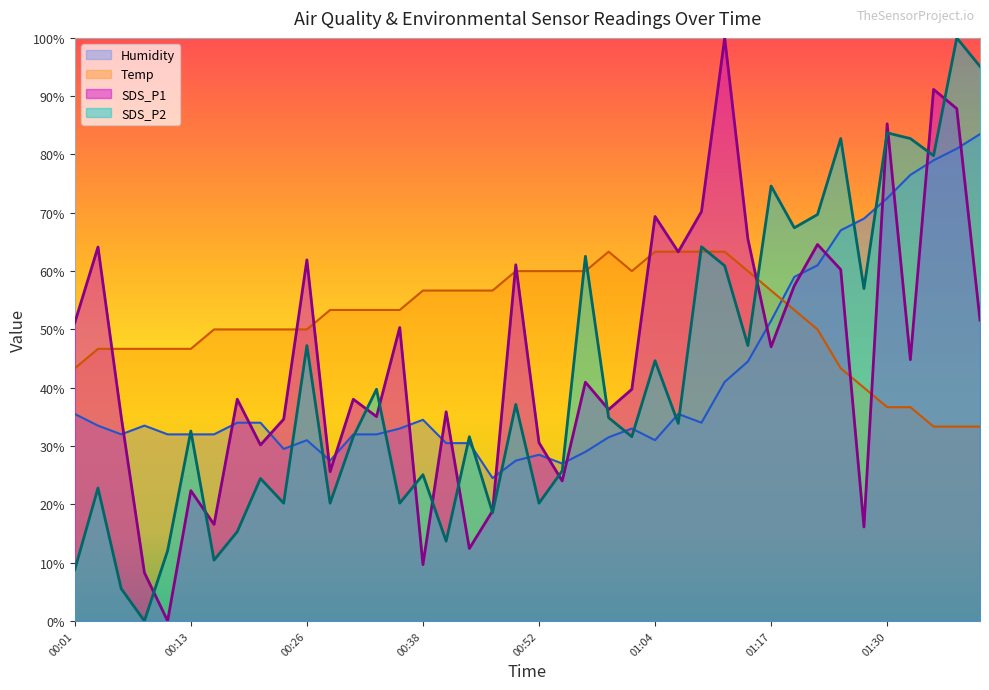

Reading left to right, extract all data points from this chart.

SDS_P1: 00:01=51.2	00:03=64.1	00:06=35.0	00:08=8.3	00:11=0.0	00:13=22.4	00:16=16.6	00:18=38.0	00:21=30.2	00:23=34.6	00:26=61.9	00:28=25.6	00:31=38.0	00:33=35.0	00:36=50.3	00:38=9.7	00:41=35.9	00:44=12.4	00:47=18.9	00:49=61.1	00:52=30.6	00:54=24.0	00:57=40.9	00:59=36.3	01:02=39.7	01:04=69.4	01:07=63.3	01:10=70.2	01:12=100.0	01:15=65.5	01:17=47.0	01:20=57.5	01:22=64.6	01:25=60.3	01:28=16.1	01:30=85.3	01:33=44.8	01:35=91.2	01:38=87.9	01:40=51.6
SDS_P2: 00:01=8.8	00:03=22.8	00:06=5.5	00:08=0.0	00:11=12.1	00:13=32.6	00:16=10.4	00:18=15.3	00:21=24.4	00:23=20.2	00:26=47.2	00:28=20.2	00:31=31.6	00:33=39.7	00:36=20.2	00:38=25.1	00:41=13.7	00:44=31.6	00:47=18.6	00:49=37.1	00:52=20.2	00:54=25.7	00:57=62.5	00:59=34.9	01:02=31.6	01:04=44.6	01:07=33.9	01:10=64.2	01:12=60.9	01:15=47.2	01:17=74.6	01:20=67.4	01:22=69.7	01:25=82.7	01:28=57.0	01:30=83.7	01:33=82.7	01:35=79.8	01:38=100.0	01:40=95.1
Humidity: 00:01=35.5	00:03=33.5	00:06=32.0	00:08=33.5	00:11=32.0	00:13=32.0	00:16=32.0	00:18=34.0	00:21=34.0	00:23=29.5	00:26=31.0	00:28=27.5	00:31=32.0	00:33=32.0	00:36=33.0	00:38=34.5	00:41=30.5	00:44=30.5	00:47=24.5	00:49=27.5	00:52=28.5	00:54=27.0	00:57=29.0	00:59=31.5	01:02=33.0	01:04=31.0	01:07=35.5	01:10=34.0	01:12=41.0	01:15=44.5	01:17=51.5	01:20=59.0	01:22=61.0	01:25=67.0	01:28=69.0	01:30=72.5	01:33=76.5	01:35=79.0	01:38=81.0	01:40=83.5
Temp: 00:01=43.3	00:03=46.7	00:06=46.7	00:08=46.7	00:11=46.7	00:13=46.7	00:16=50.0	00:18=50.0	00:21=50.0	00:23=50.0	00:26=50.0	00:28=53.3	00:31=53.3	00:33=53.3	00:36=53.3	00:38=56.7	00:41=56.7	00:44=56.7	00:47=56.7	00:49=60.0	00:52=60.0	00:54=60.0	00:57=60.0	00:59=63.3	01:02=60.0	01:04=63.3	01:07=63.3	01:10=63.3	01:12=63.3	01:15=60.0	01:17=56.7	01:20=53.3	01:22=50.0	01:25=43.3	01:28=40.0	01:30=36.7	01:33=36.7	01:35=33.3	01:38=33.3	01:40=33.3